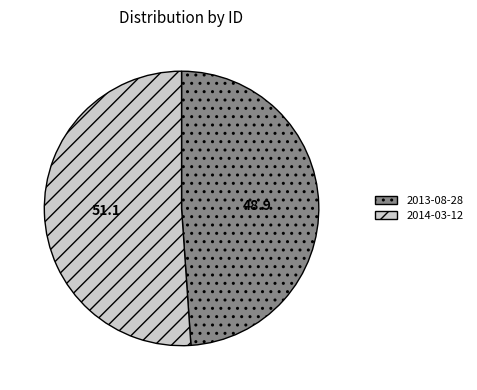

What is the smallest slice in the pie chart?

2013-08-28